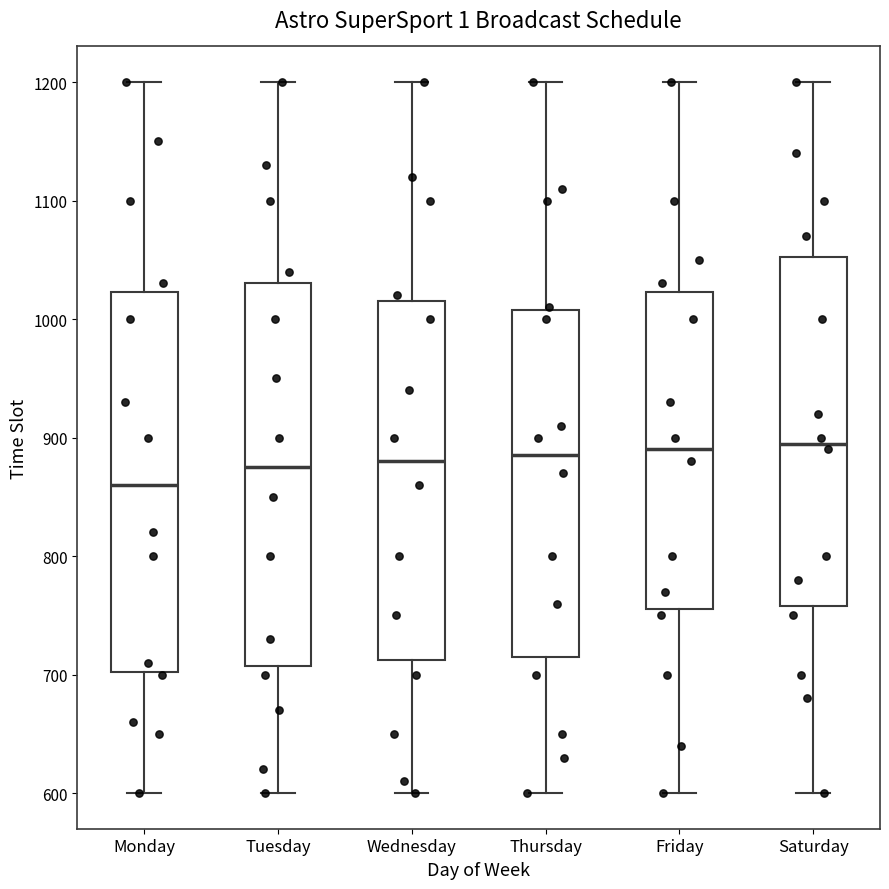

Reading left to right, read every box against the y-axis: the position of its median line, the range the box covers, and the ends of its whiskers. The values are not printed on the chart, so give them approximately, as read against the axis.

Monday: median 860, box 700 to 1020, whiskers 600 to 1200
Tuesday: median 880, box 710 to 1030, whiskers 600 to 1200
Wednesday: median 880, box 710 to 1020, whiskers 600 to 1200
Thursday: median 890, box 720 to 1010, whiskers 600 to 1200
Friday: median 890, box 760 to 1020, whiskers 600 to 1200
Saturday: median 900, box 760 to 1050, whiskers 600 to 1200